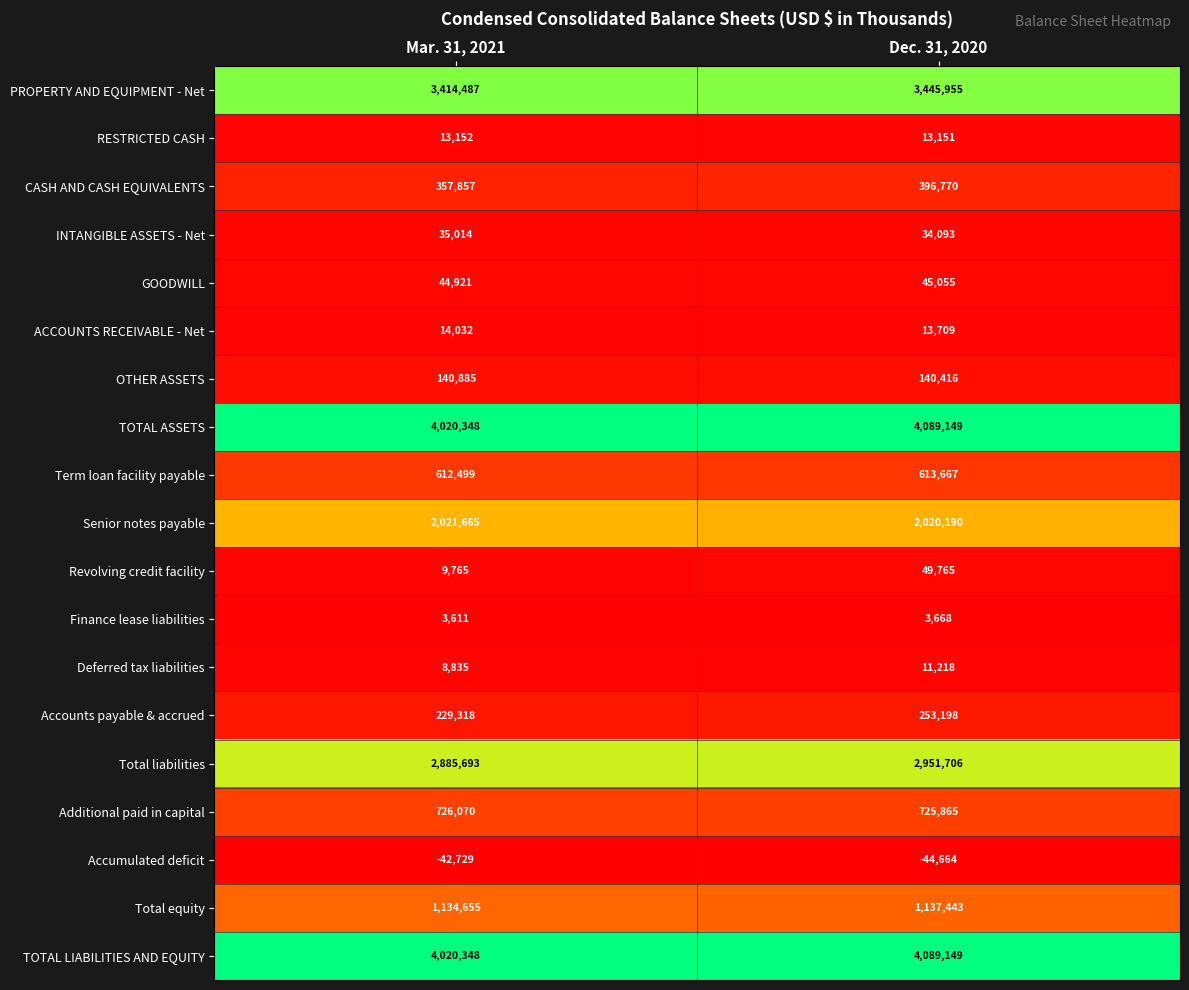

The value of Accumulated deficit at Dec. 31, 2020 is -44664. True or false?

True